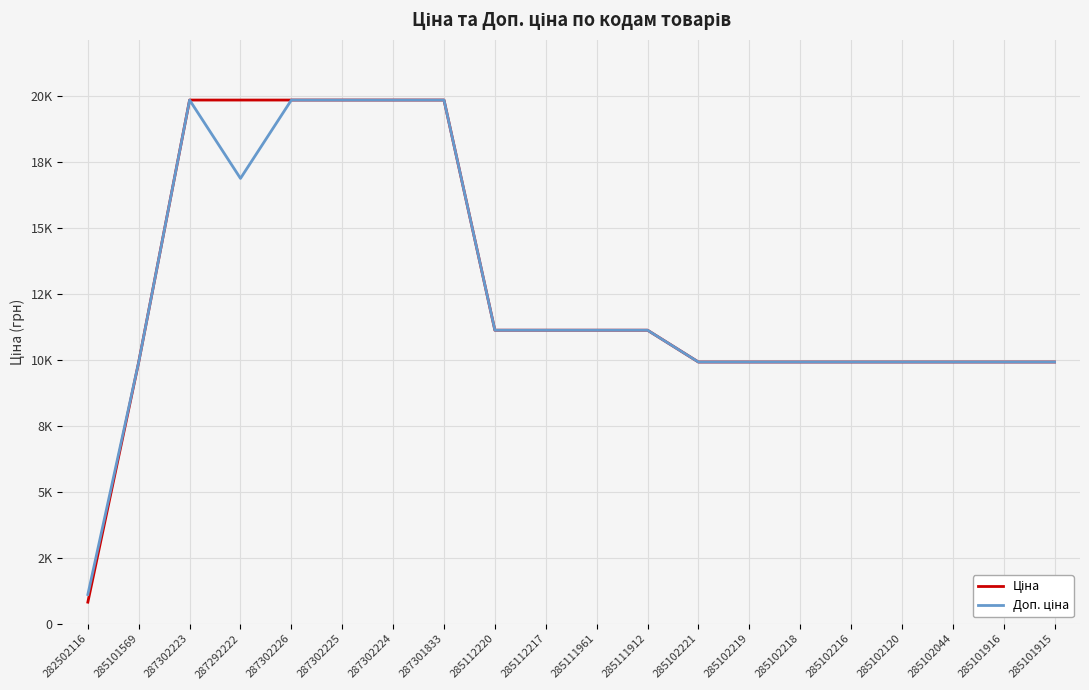

Is this an area chart (filled region under the line)?

No